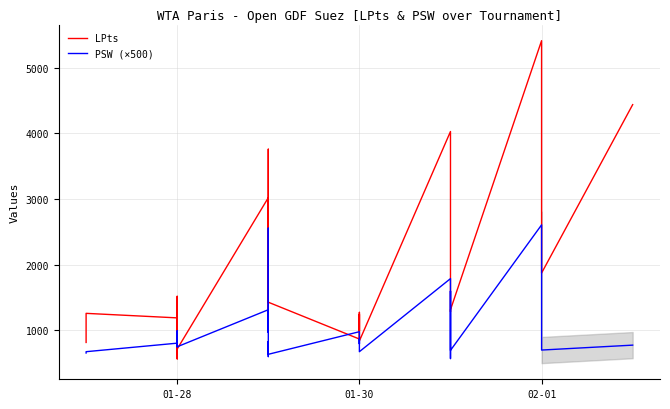

At which category does PSW (×500) reach its first local valley?

01-28